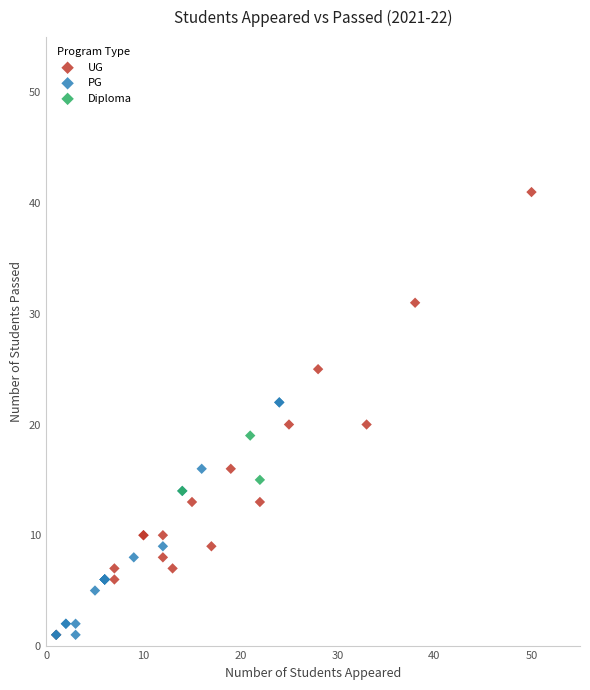

Which series reaches the maximum Y coordinate?

UG